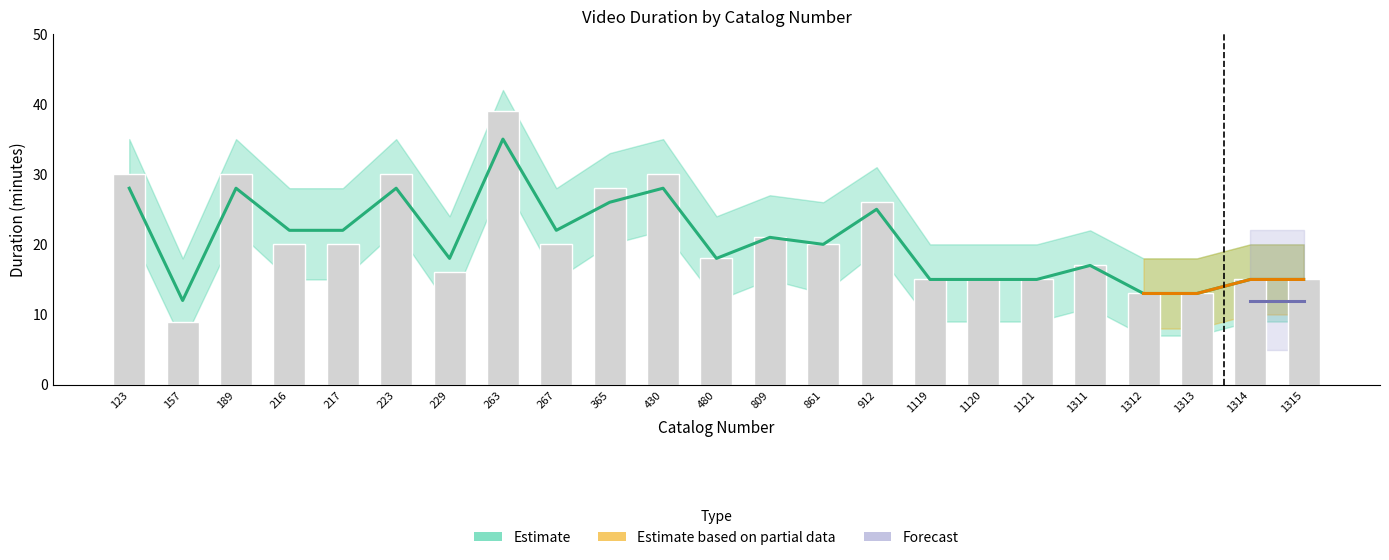

Is it true that the value at 216 is 6?

False